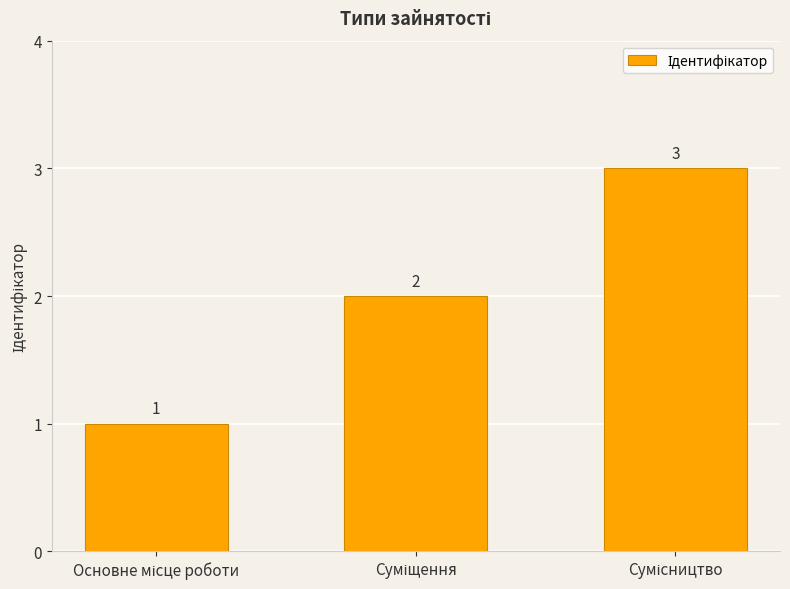

What is the value of the 1st bar from the left?

1